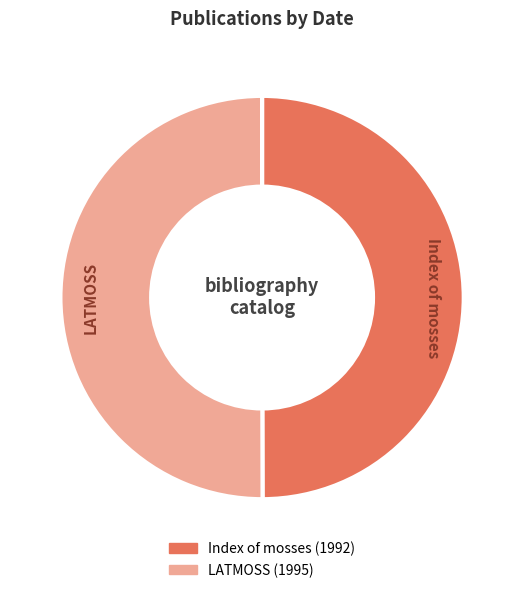

Is the sum of Index of mosses and LATMOSS greater than half?

Yes